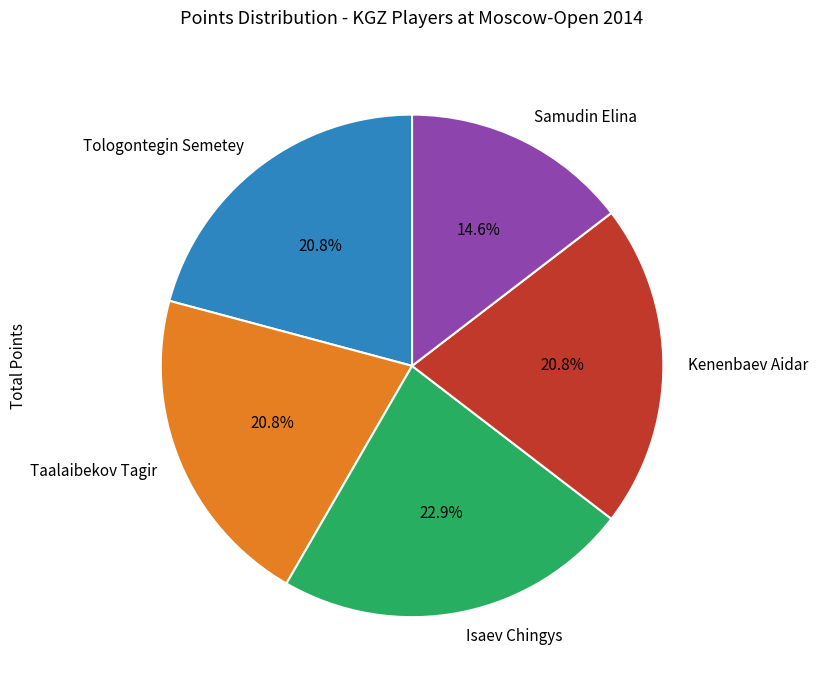

What portion of the pie excludes Taalaibekov Tagir?

79.2%